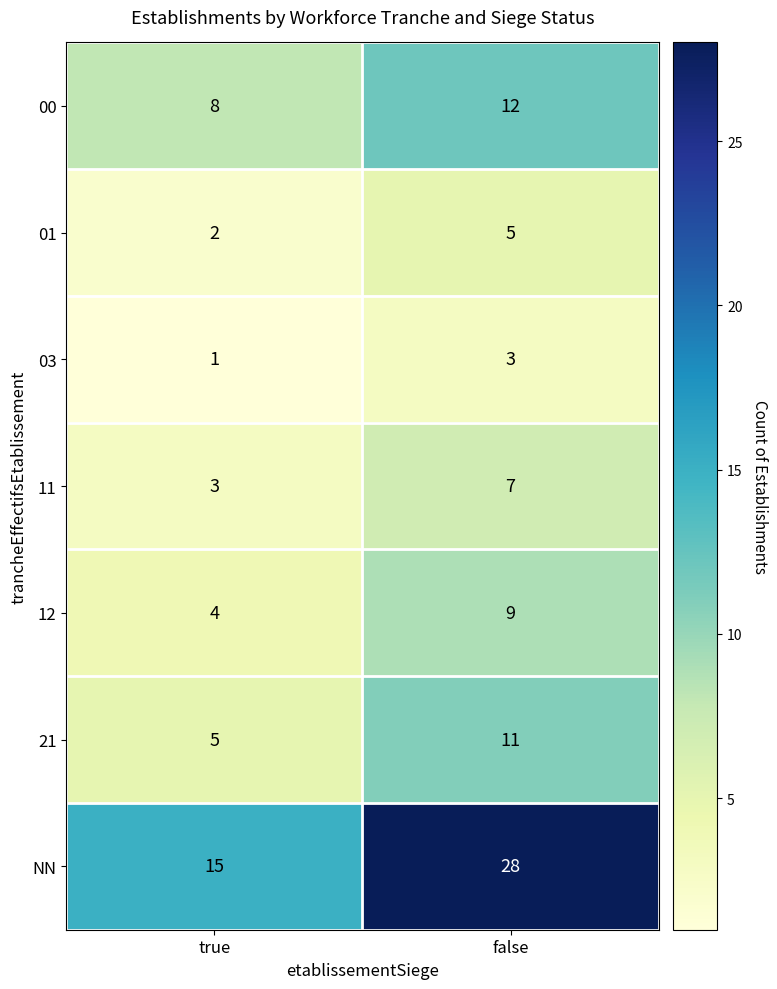

What is the greatest value displayed?

28